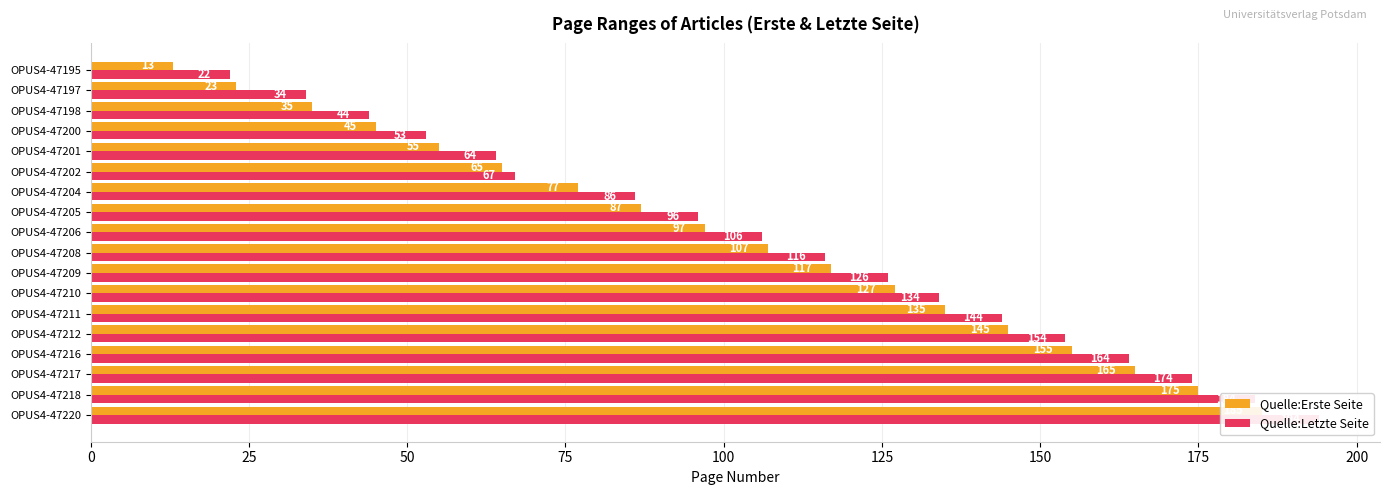

What is the greatest value displayed?

194